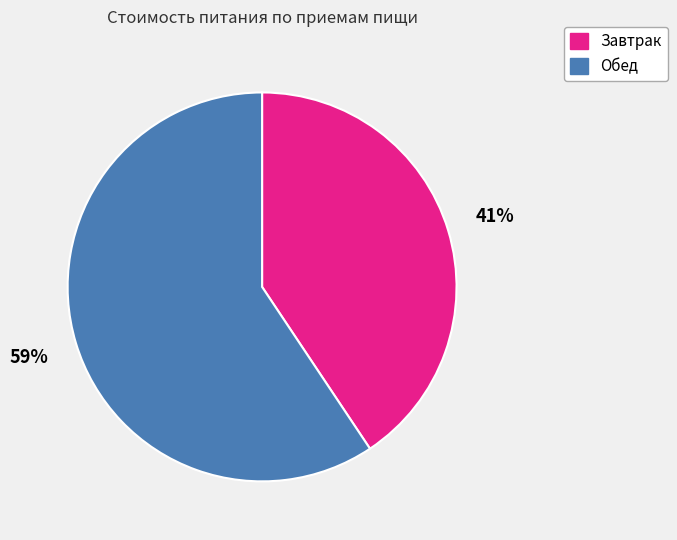

What is the ratio of the value at Завтрак to the value at Обед?

0.7